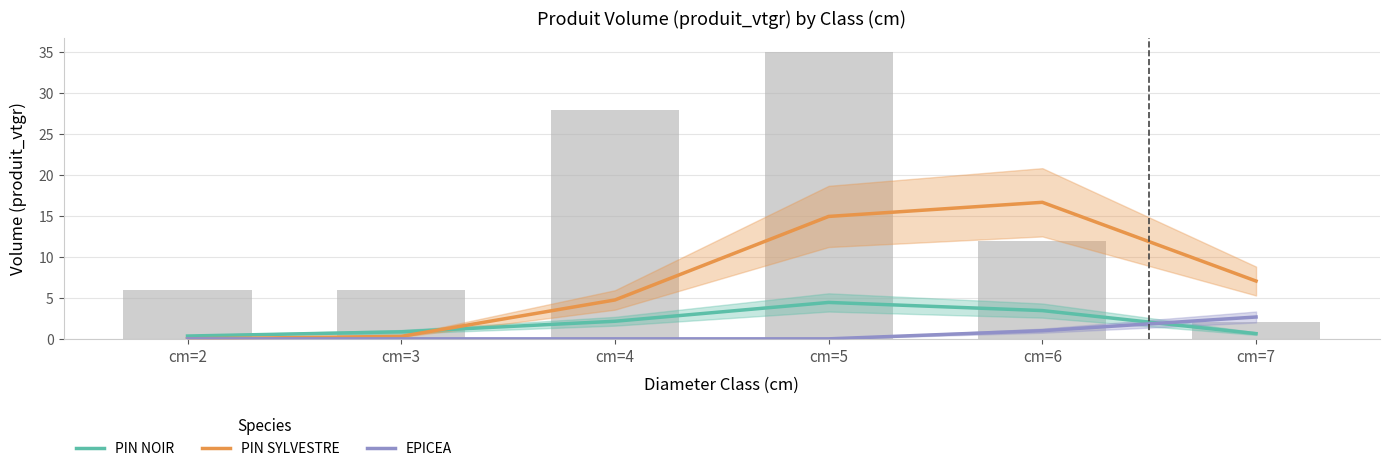

How many categories are shown in the chart?

6